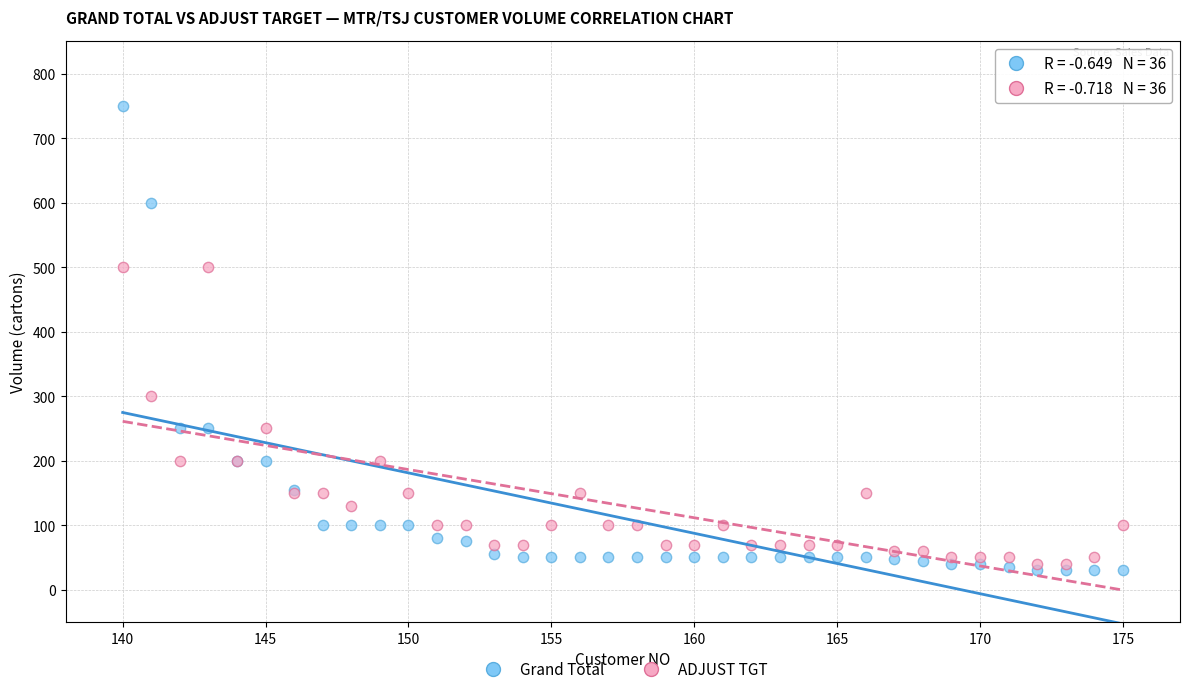

In the Grand Total series, what Y value is closest to 390?

250